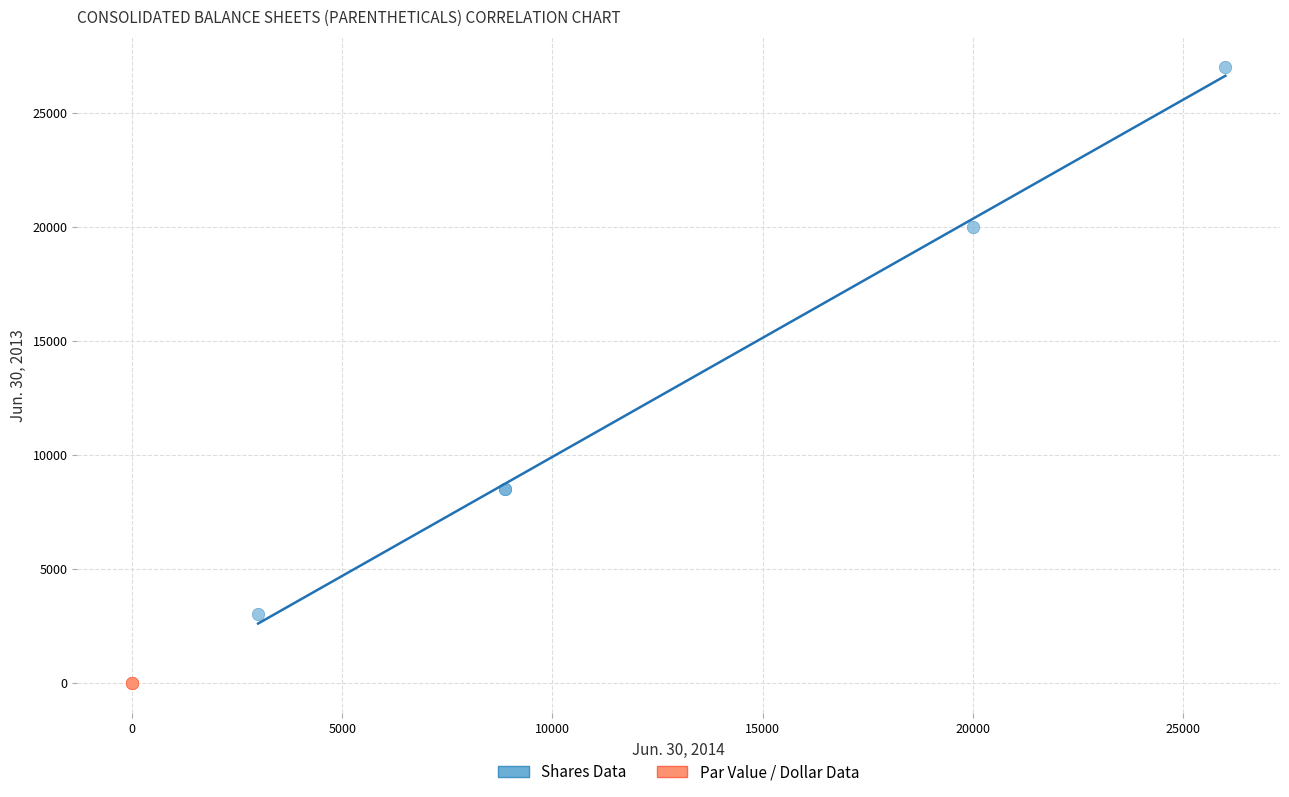

Which series has the widest spread of Y values?

Shares Data